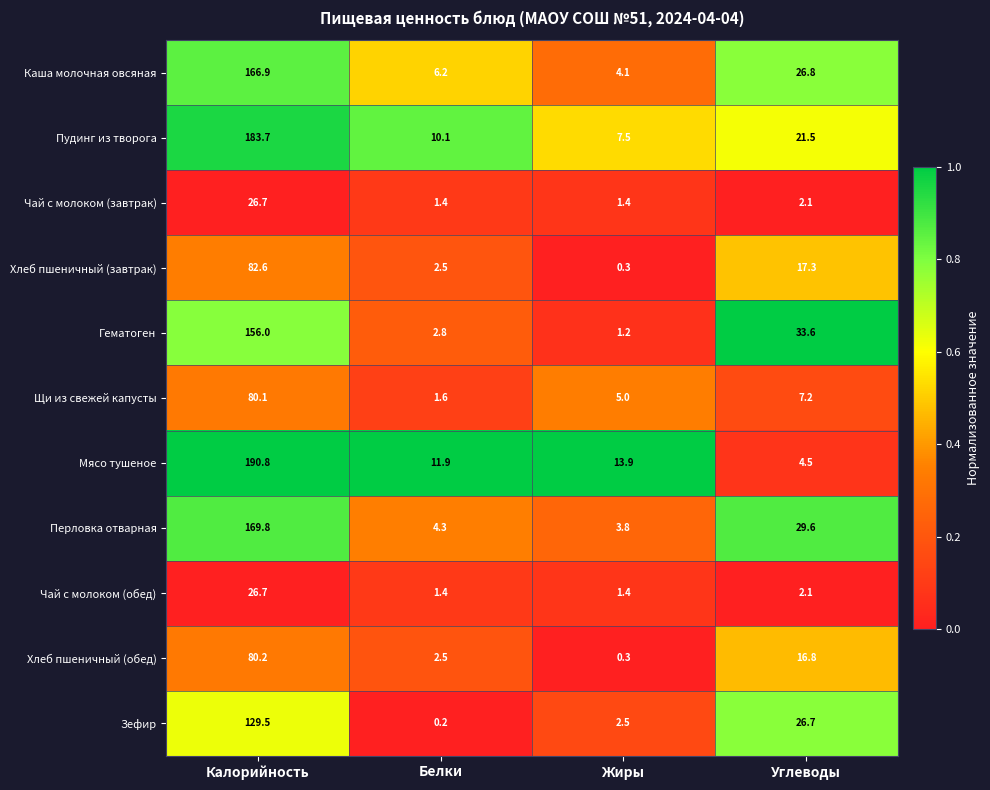

The Гематоген series shows 156.0 at Калорийность. True or false?

True